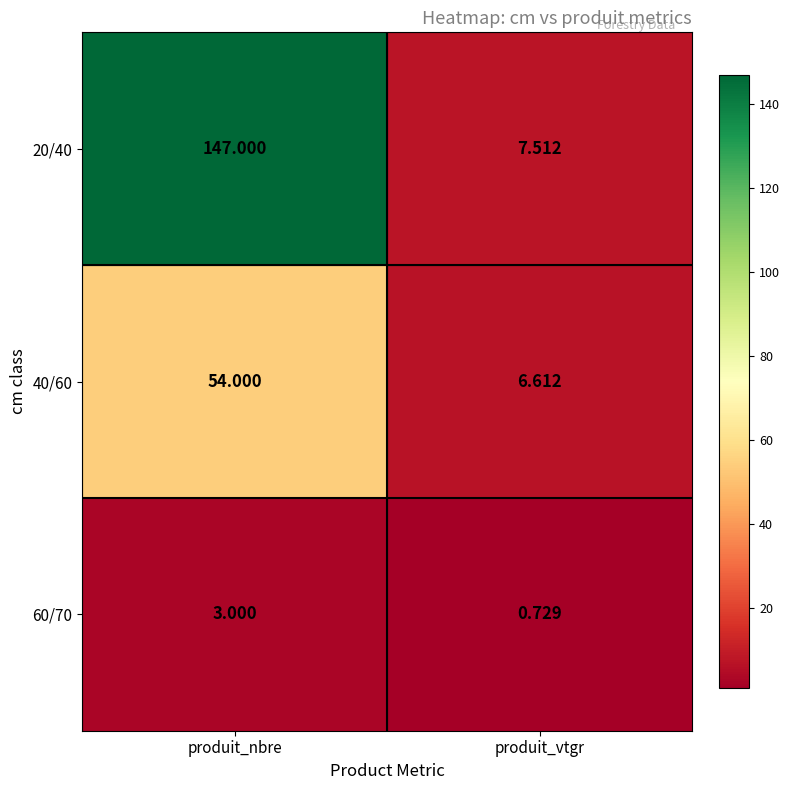

List the labels in order of 40/60 value, smallest first.

produit_vtgr, produit_nbre